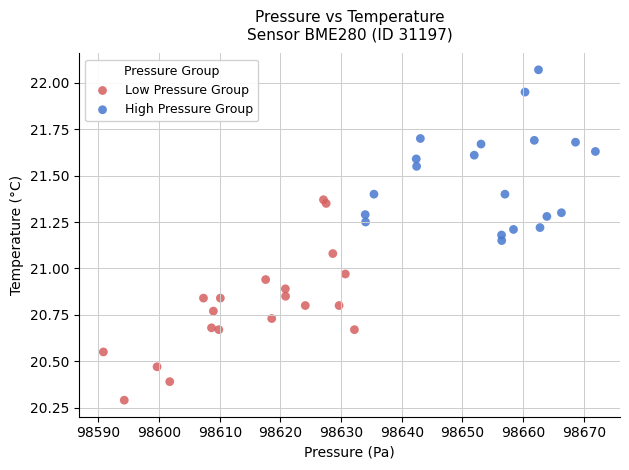

Which series contains the highest Y value?

High Pressure Group